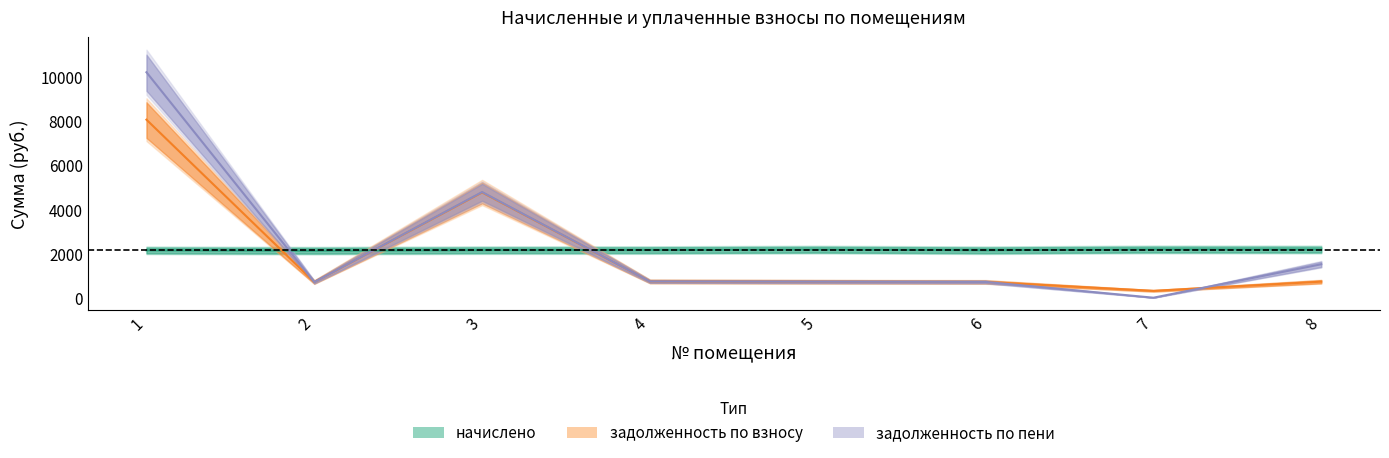

What is the average value of the начислено series?

2162.9